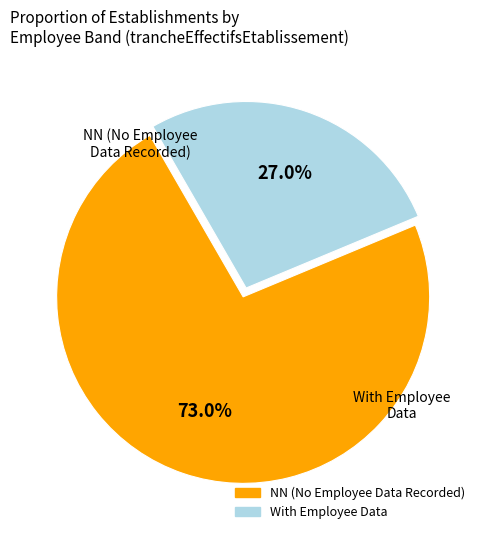

Is there any slice that represents more than half of the pie?

Yes